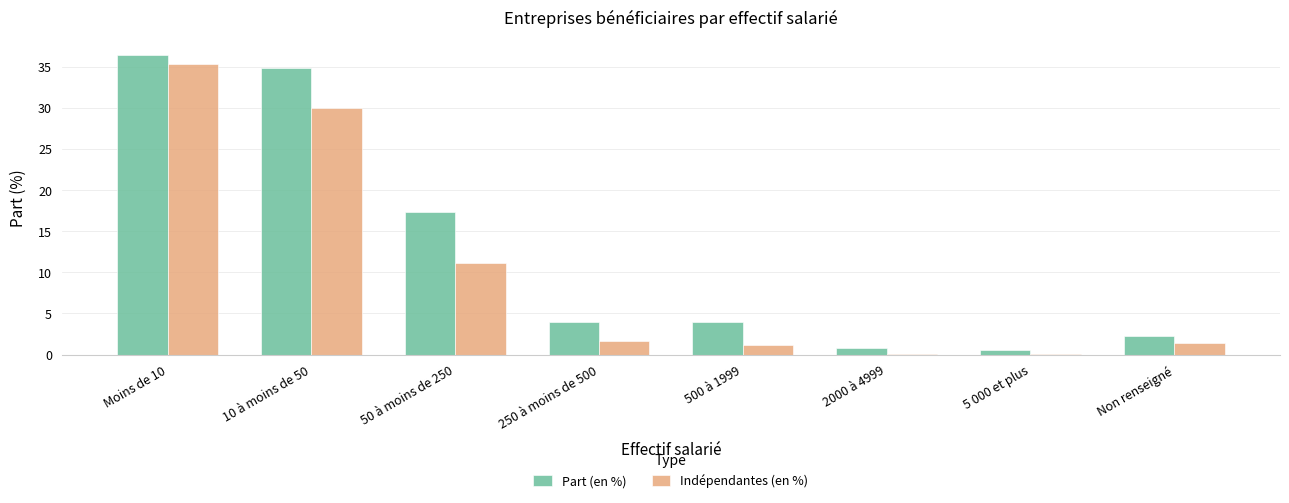

At which category is the sum across all series the highest?

Moins de 10